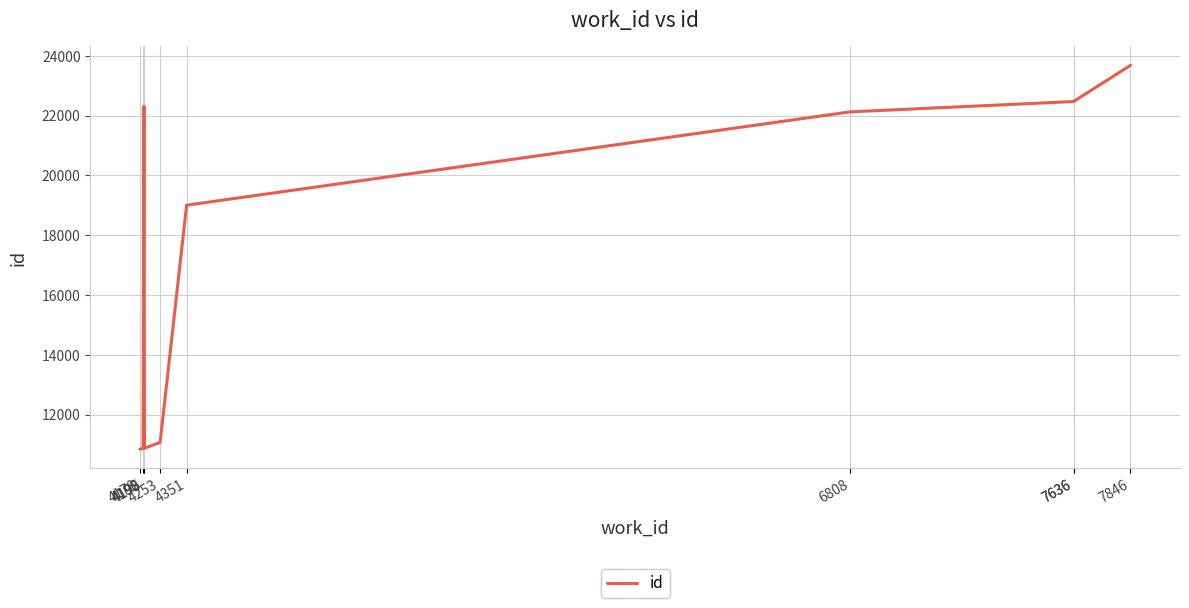

What is the difference between the values at 4195 and 7636?

11602